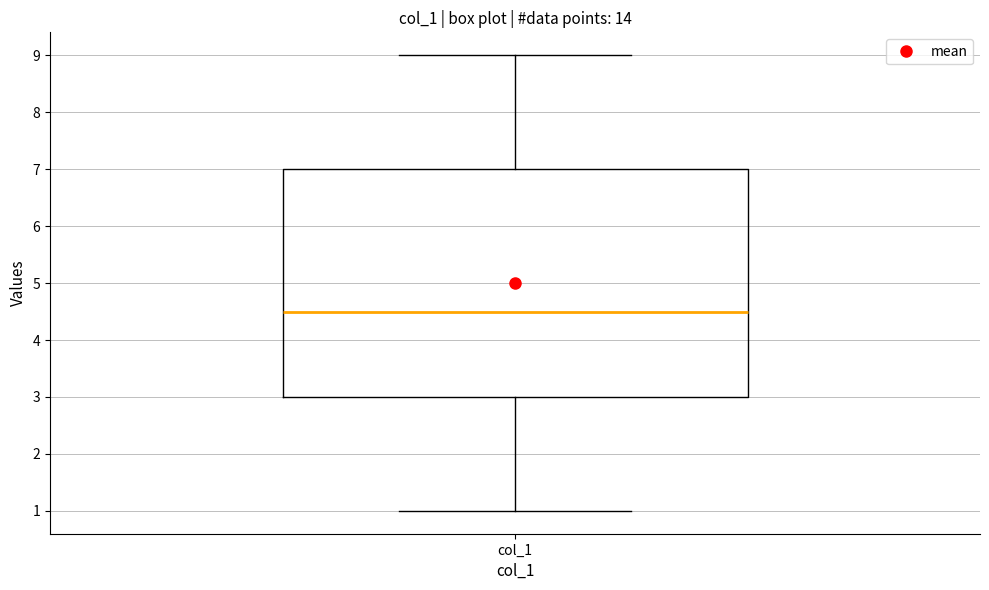

Read this box plot against the y-axis: the position of the median line, the range covered by the box, and the ends of both whiskers. The values are not printed on the chart, so give them approximately, as read against the axis.

median 4.5, box 3.0 to 7.0, whiskers 1.0 to 9.0